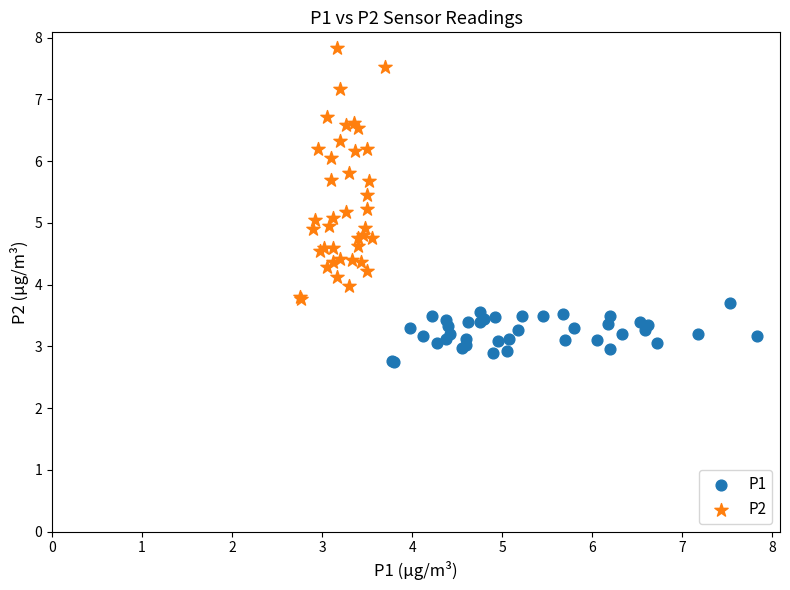

What are all the series names shown in the legend?

P1, P2